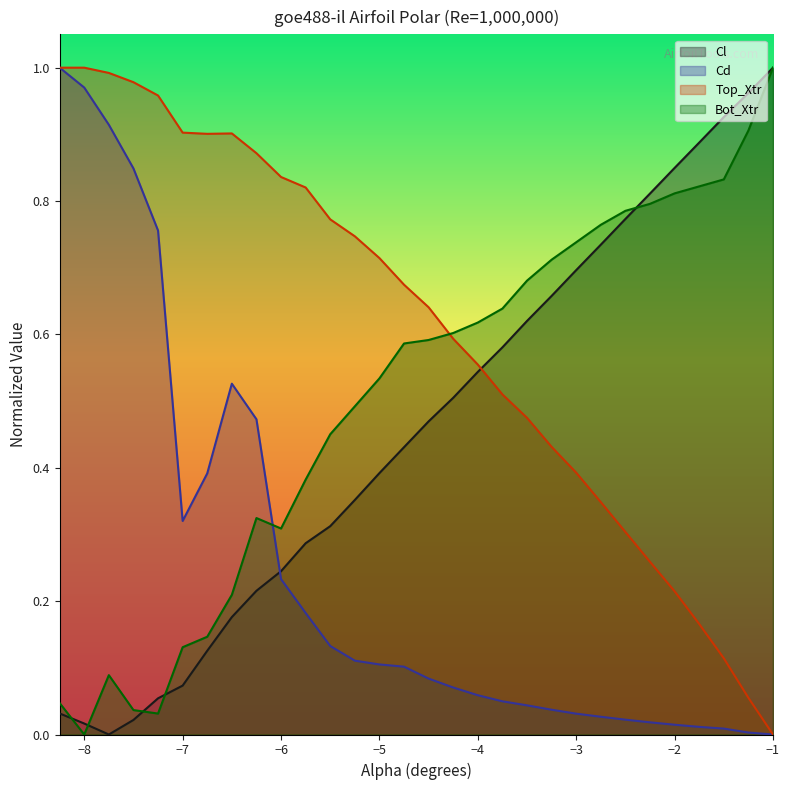

True or false: Cd and Cl intersect in this chart.

True